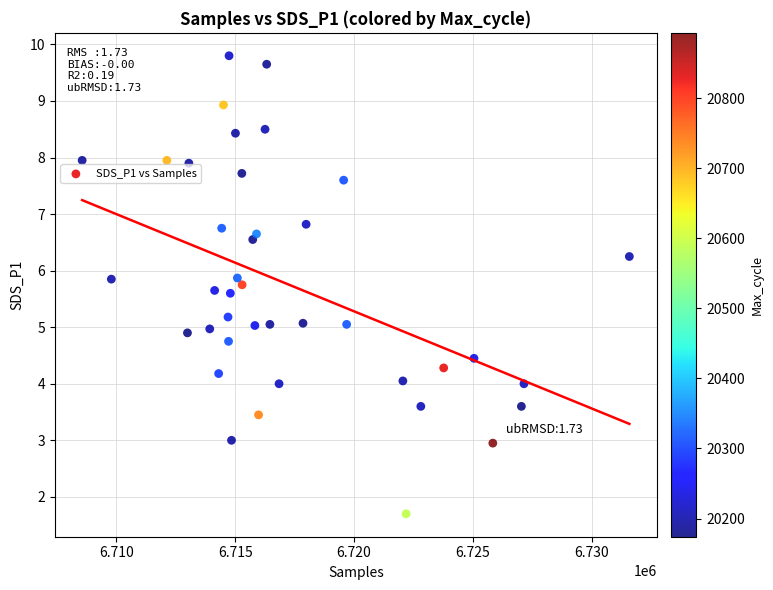

What is the range of X values (max minus min)?

23007.0